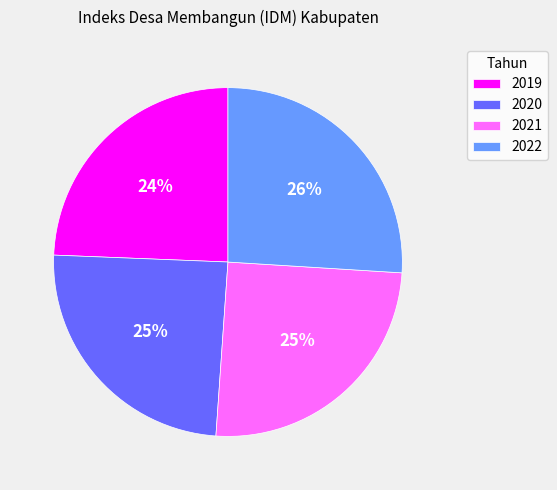

Does 2022 represent more than half of the total?

No